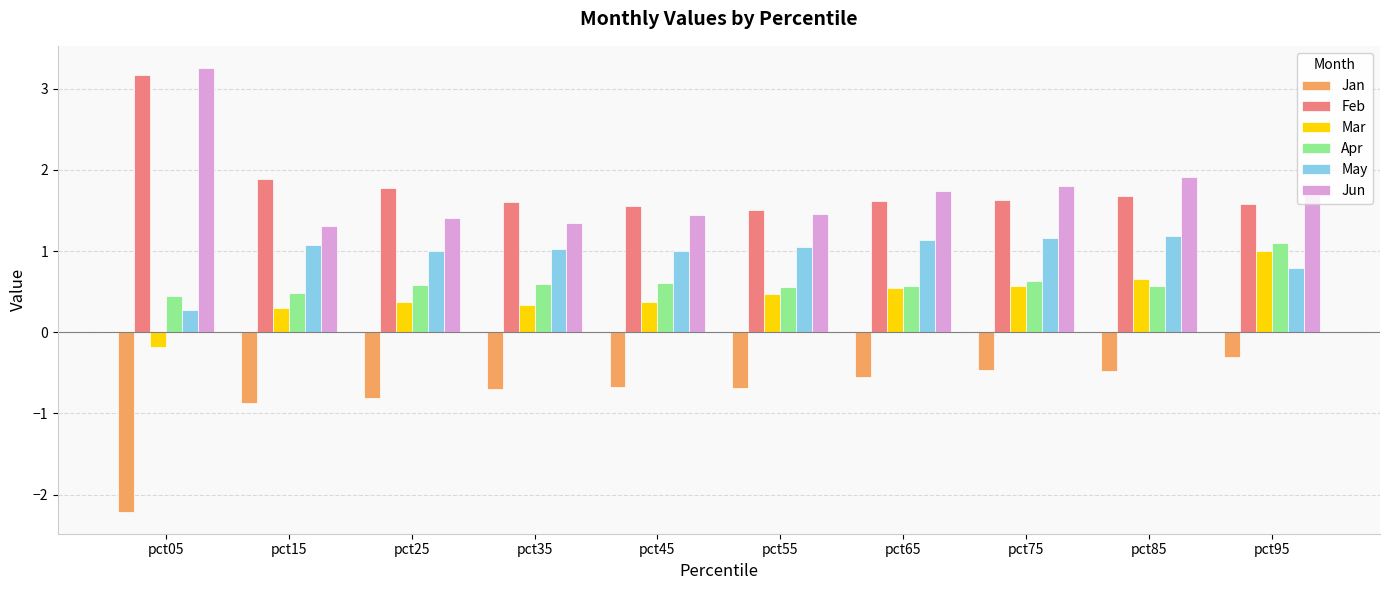

Between pct55 and pct65, which series saw the biggest shift?

Jun